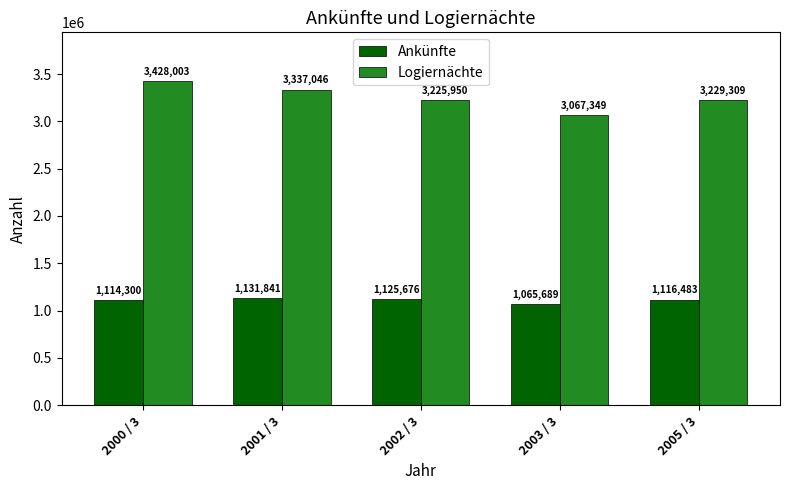

Reading right to left, what are all the values shown in this chart?

Ankünfte: 1116483	1065689	1125676	1131841	1114300
Logiernächte: 3229309	3067349	3225950	3337046	3428003